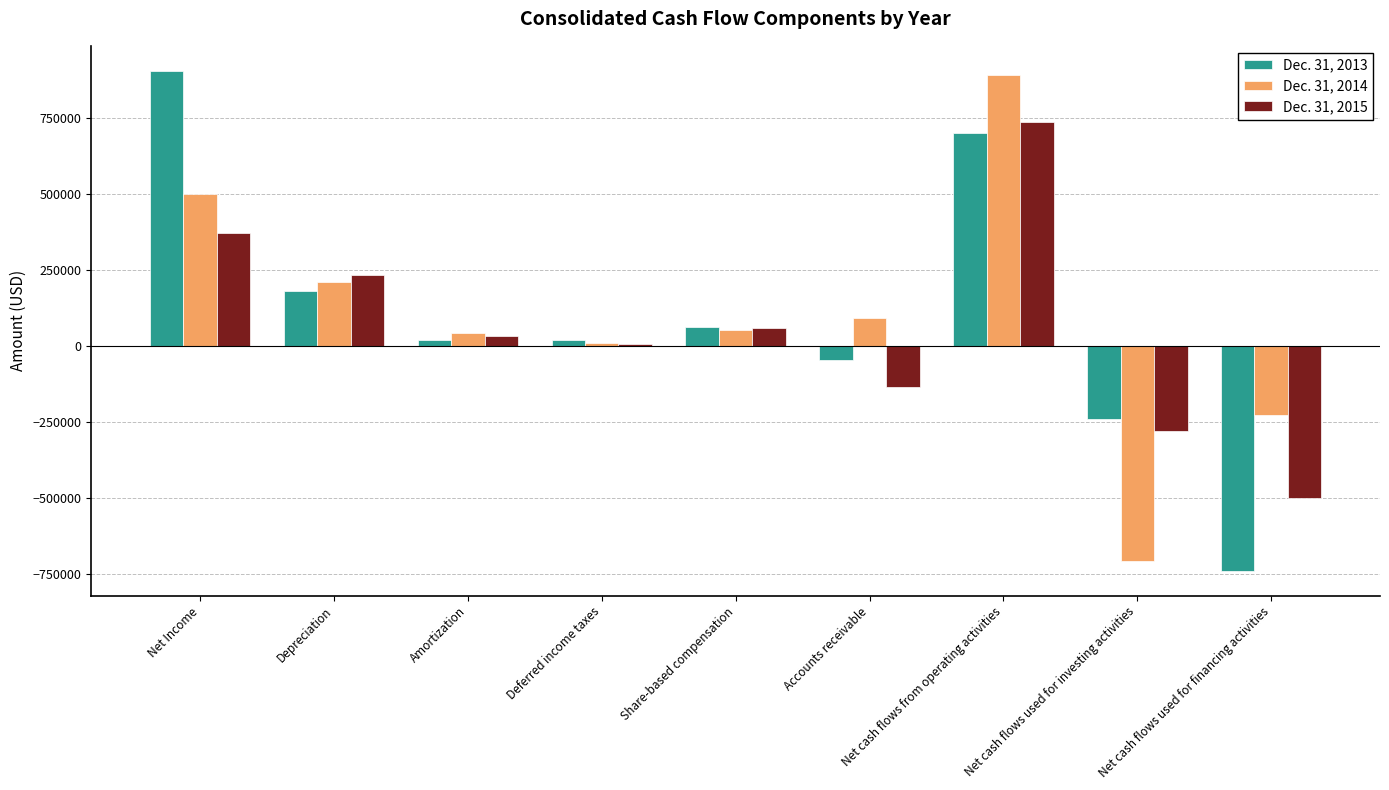

Is it true that Dec. 31, 2014 equals 888564 at Net cash flows from operating activities?

True